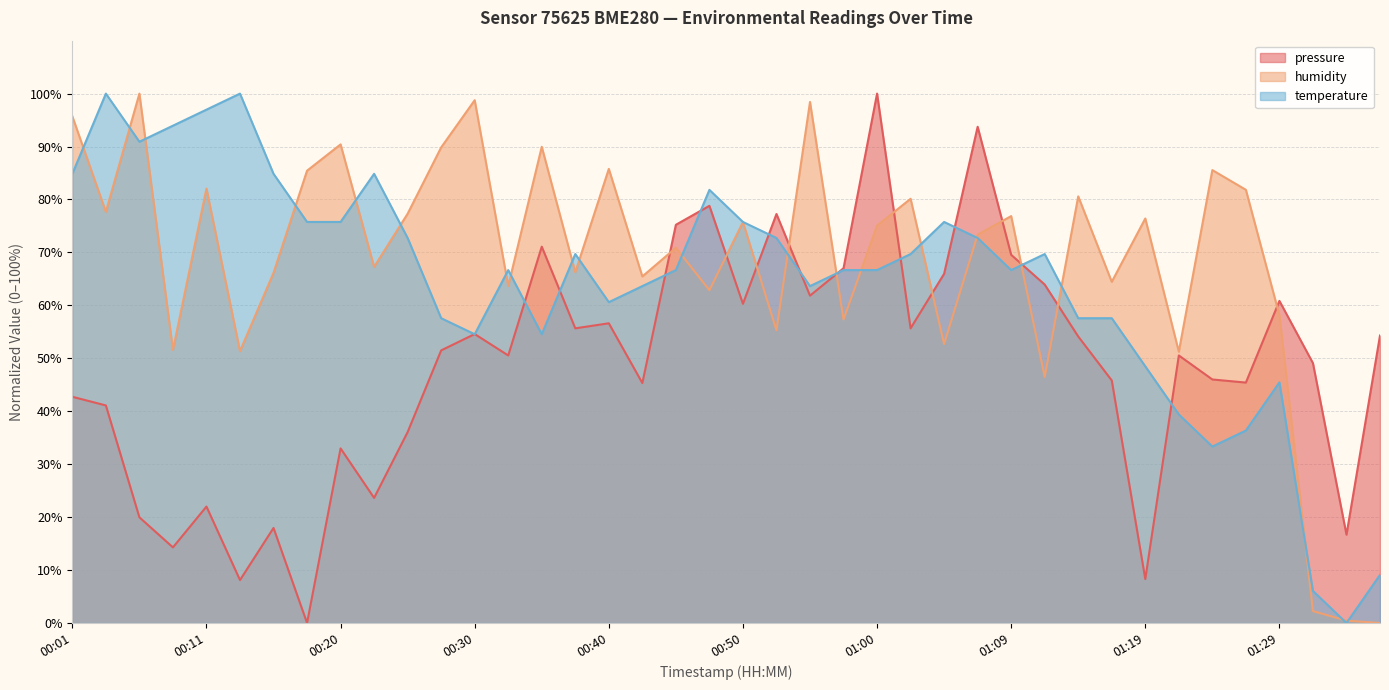

What position from the right is 01:09?

12